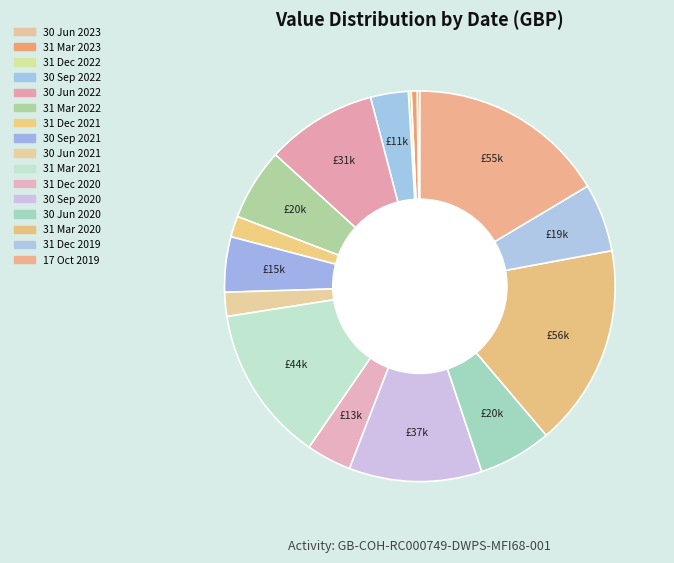

To the nearest percent, what is the difference between the largest and smallest slice percentages?

16%